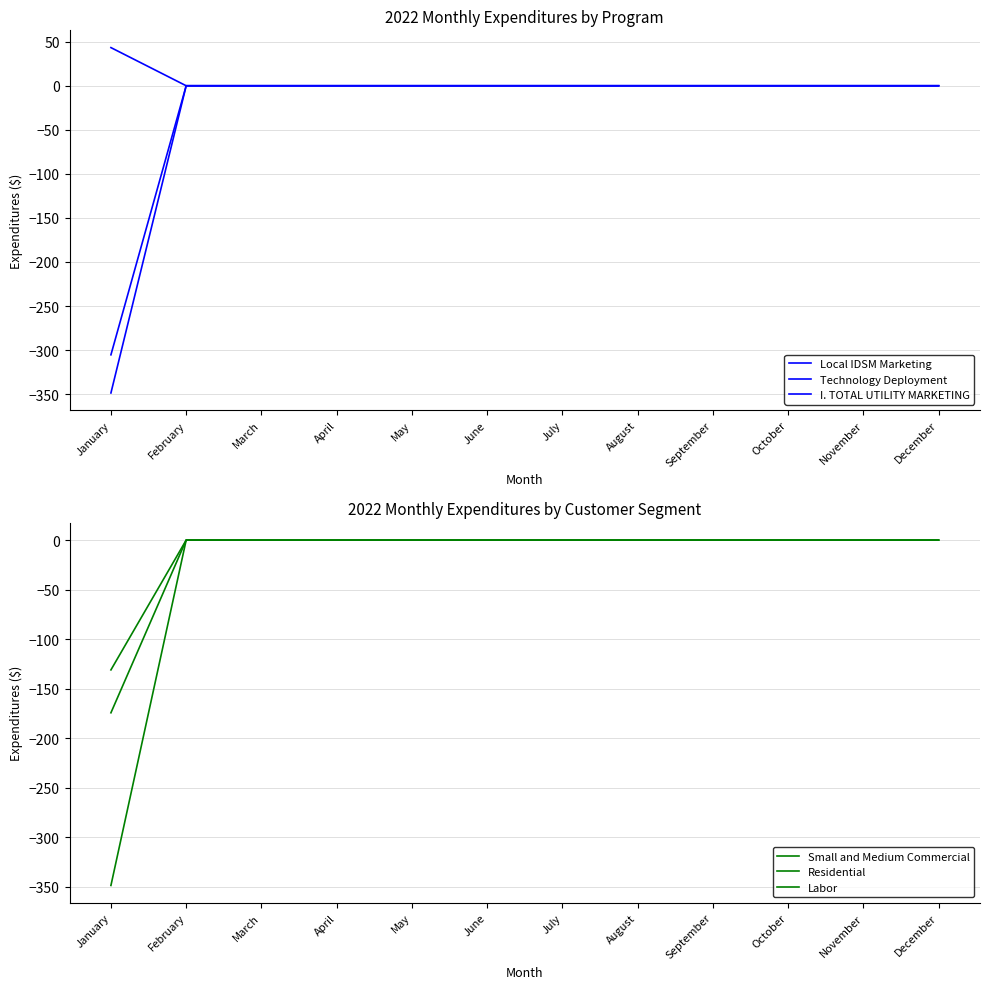

Which category has the highest value across all series?

January